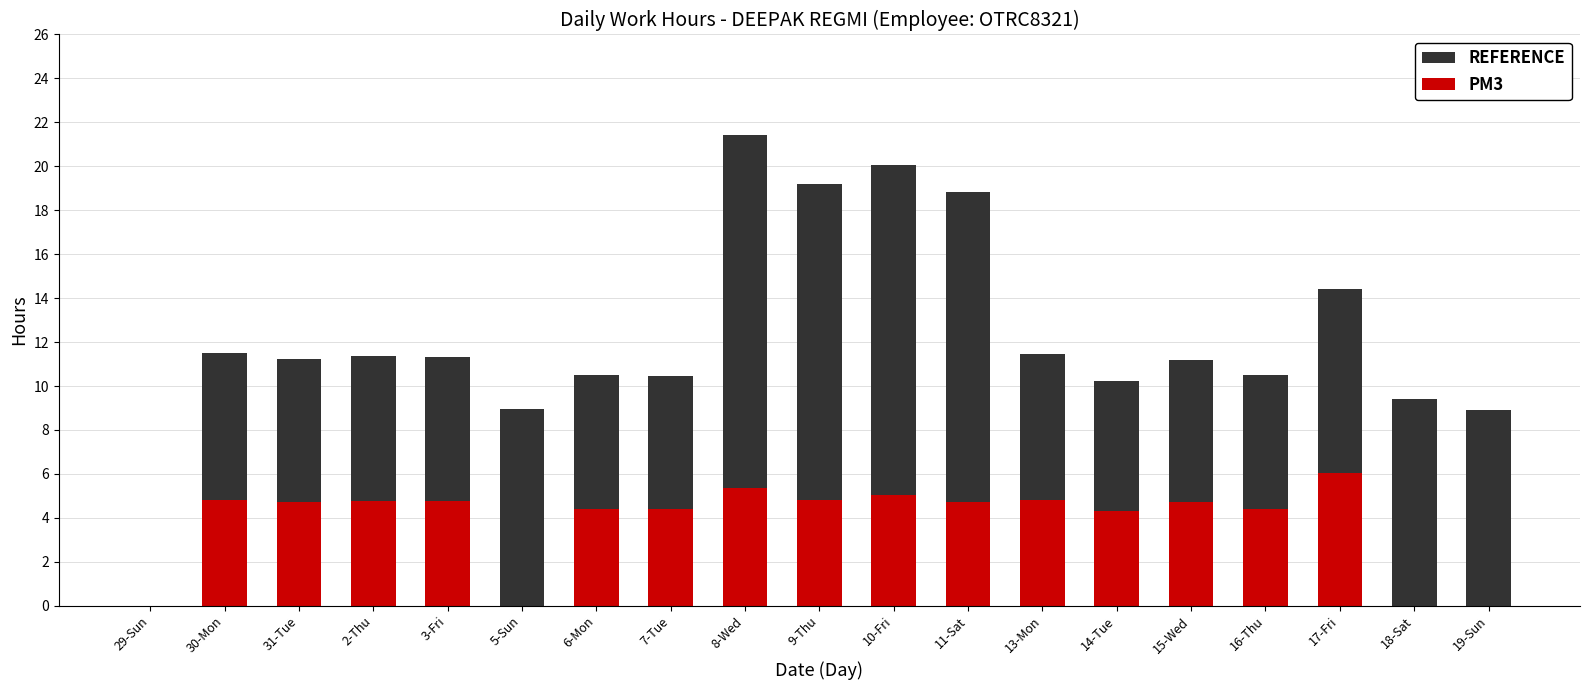

At which label is REFERENCE closest to 10?

14-Tue